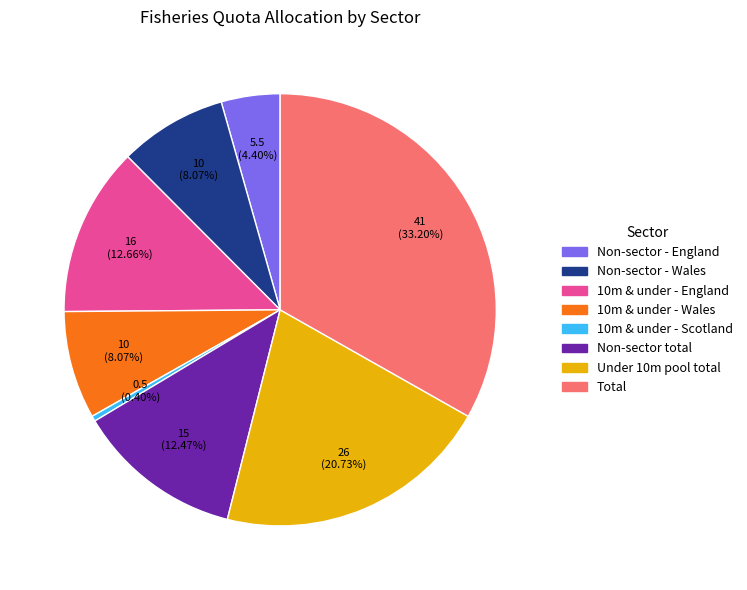

True or false: Non-sector total accounts for 4% of the total.

False